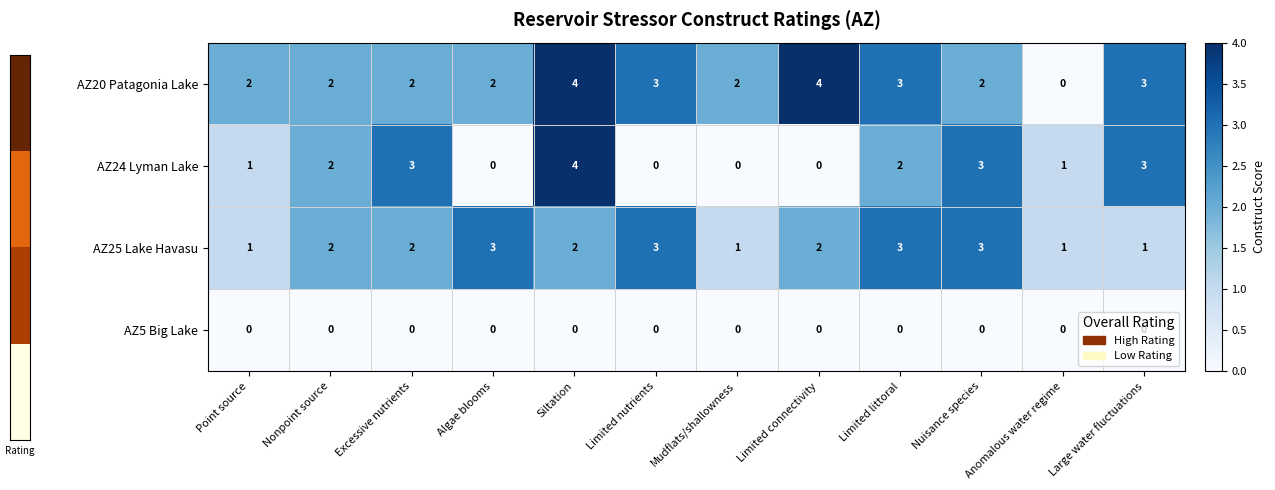

What is the difference between the highest and lowest values at Siltation?

4